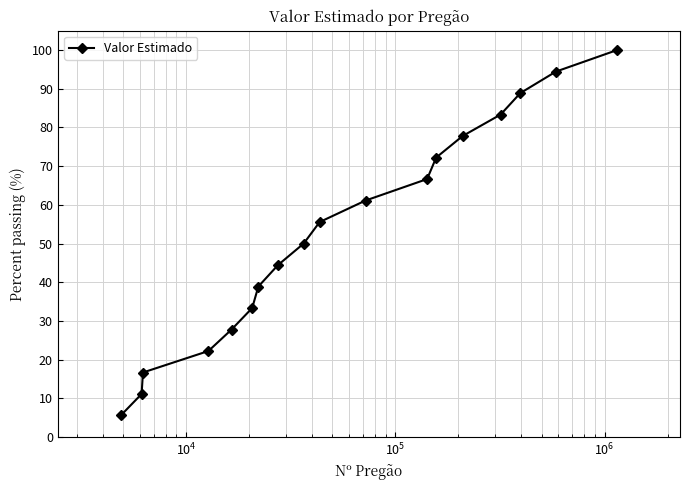

True or false: the data has more than 2 interior local peaks.

False